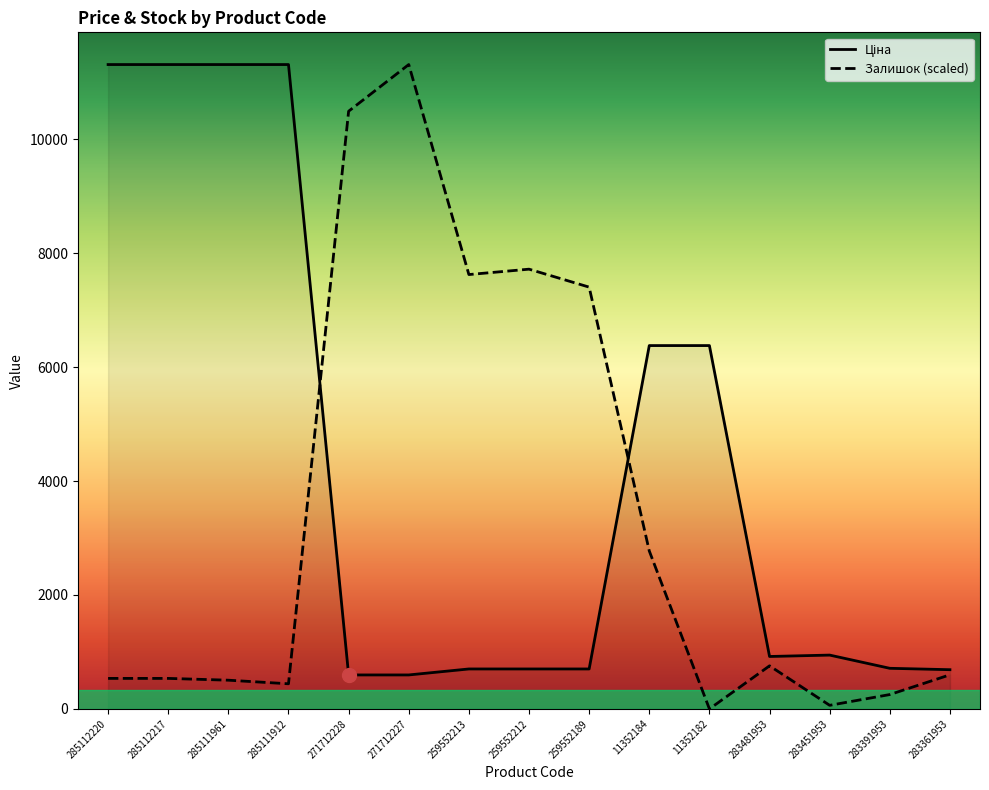

Is the value of Залишок at 285111912 greater than the value of Ціна at 283361953?

No